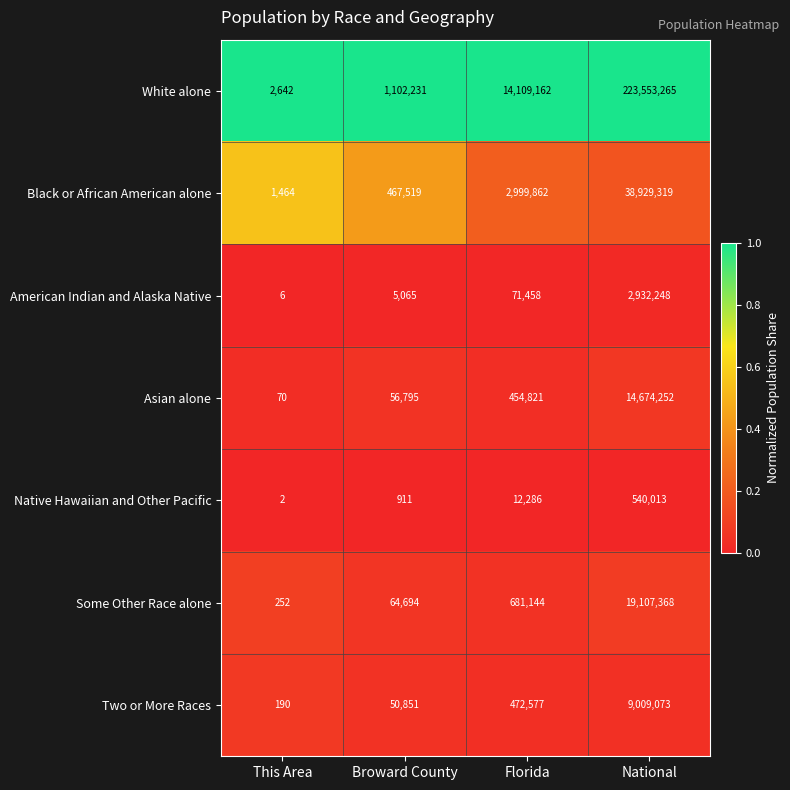

The value of Native Hawaiian and Other Pacific at Florida is 12286. True or false?

True